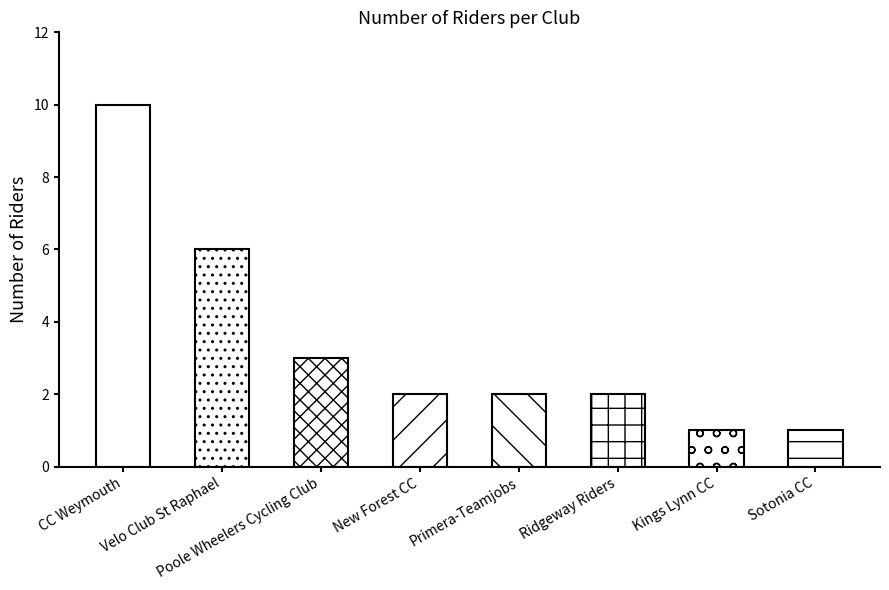

Approximately how many times larger is the value at Velo Club St Raphael compared to Ridgeway Riders?

3.0